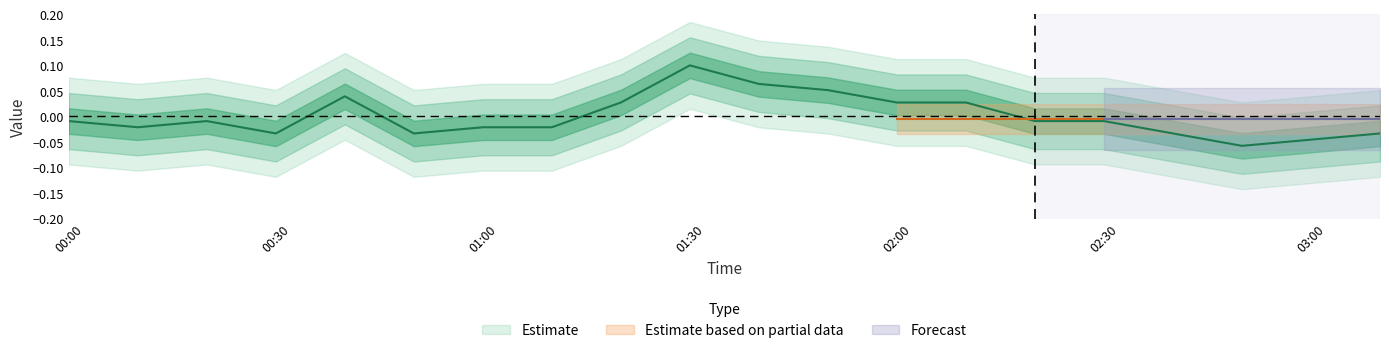

The chart shows a value of -0.0 at 2022/10/31 00:20:00. True or false?

True